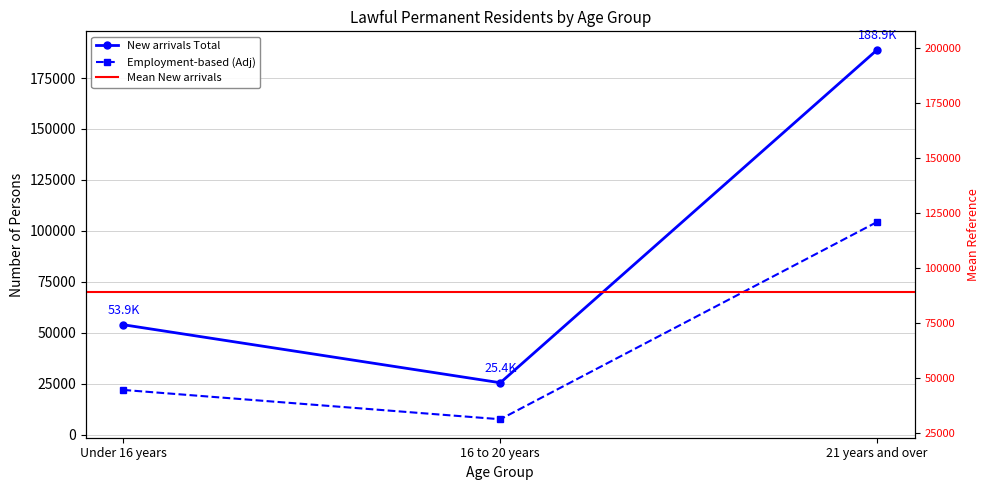

What position from the left is Under 16 years?

1